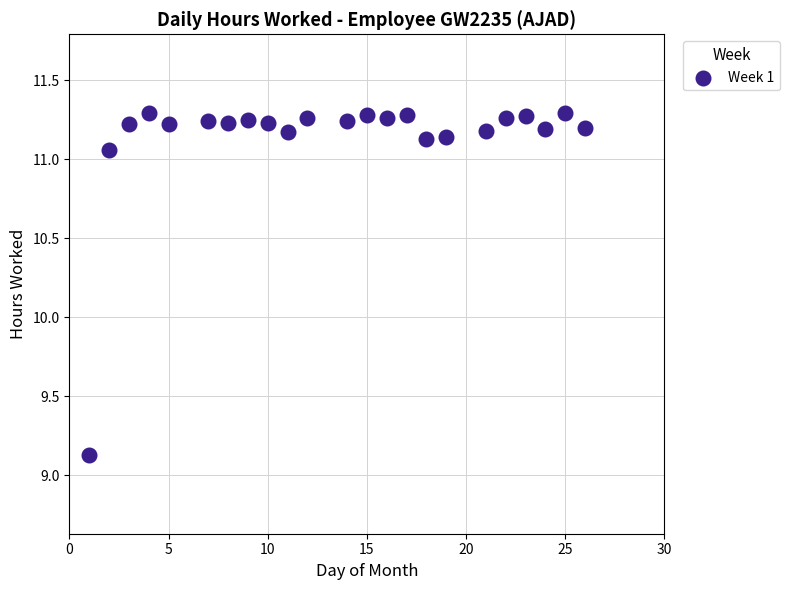

What Y value in the scatter plot is closest to 10?

9.1